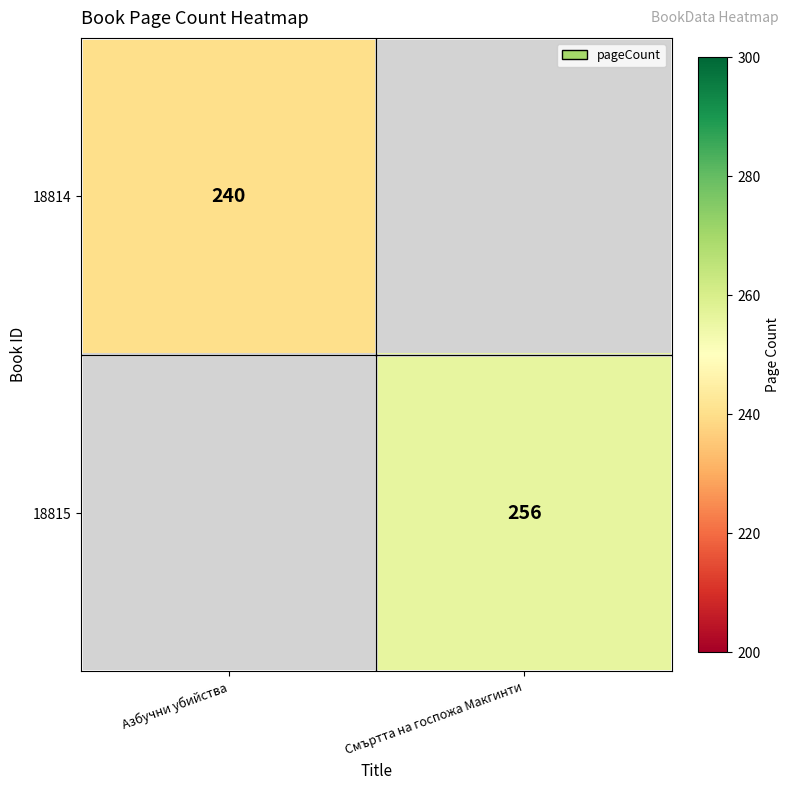

The value of 18815 at Смъртта на госпожа Макгинти is 82. True or false?

False